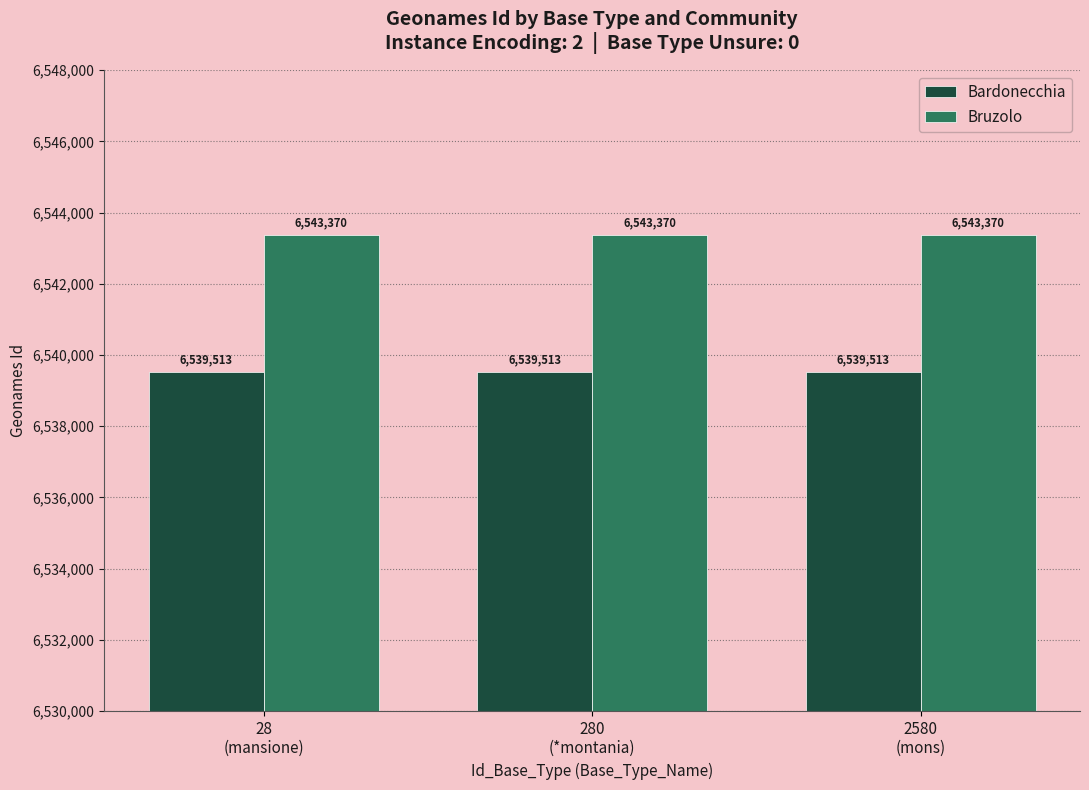

What are all the series names shown in the legend?

Bardonecchia, Bruzolo